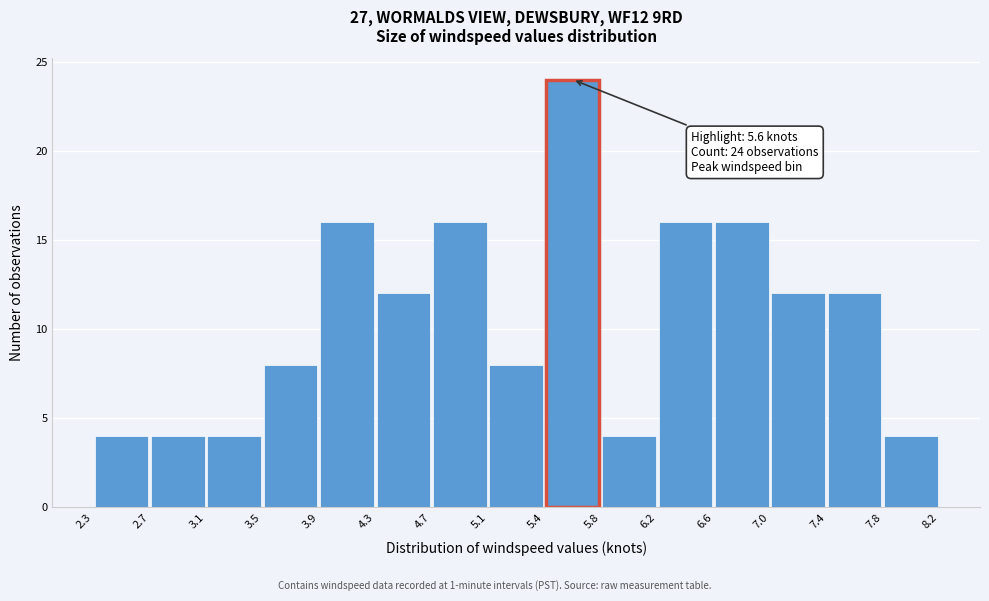

Over which range of the x-axis is the bar tallest?

5.4 to 5.8